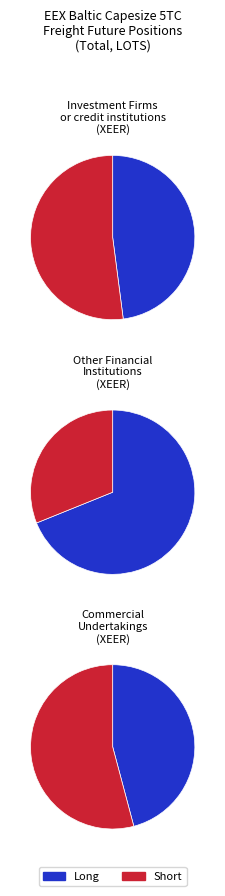

Rank the series by their average value, from highest to lowest.

Short, Long